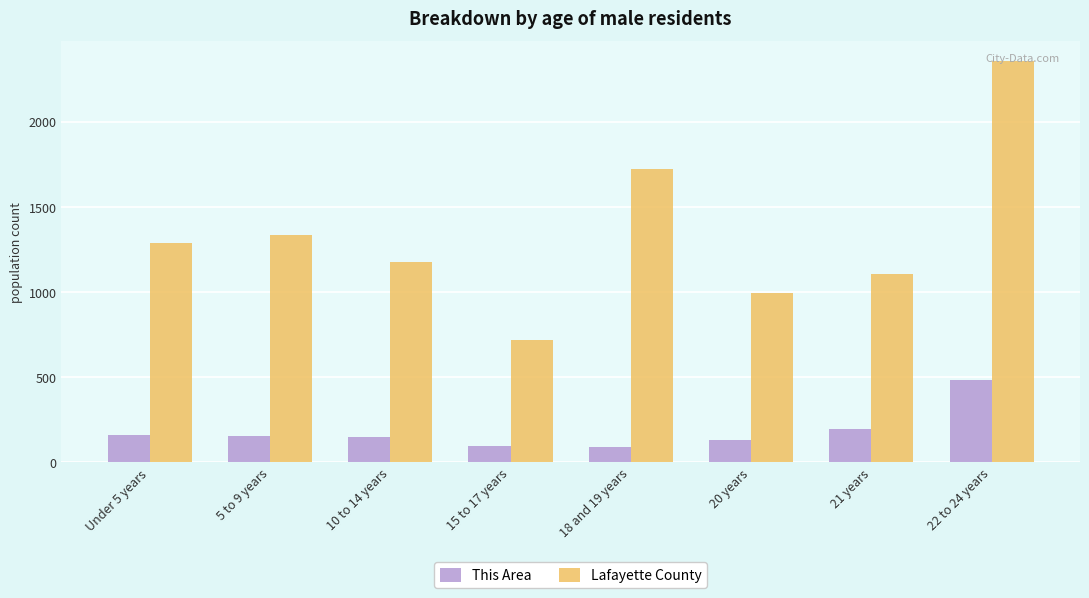

How many data points in Lafayette County are less than 1288?

4